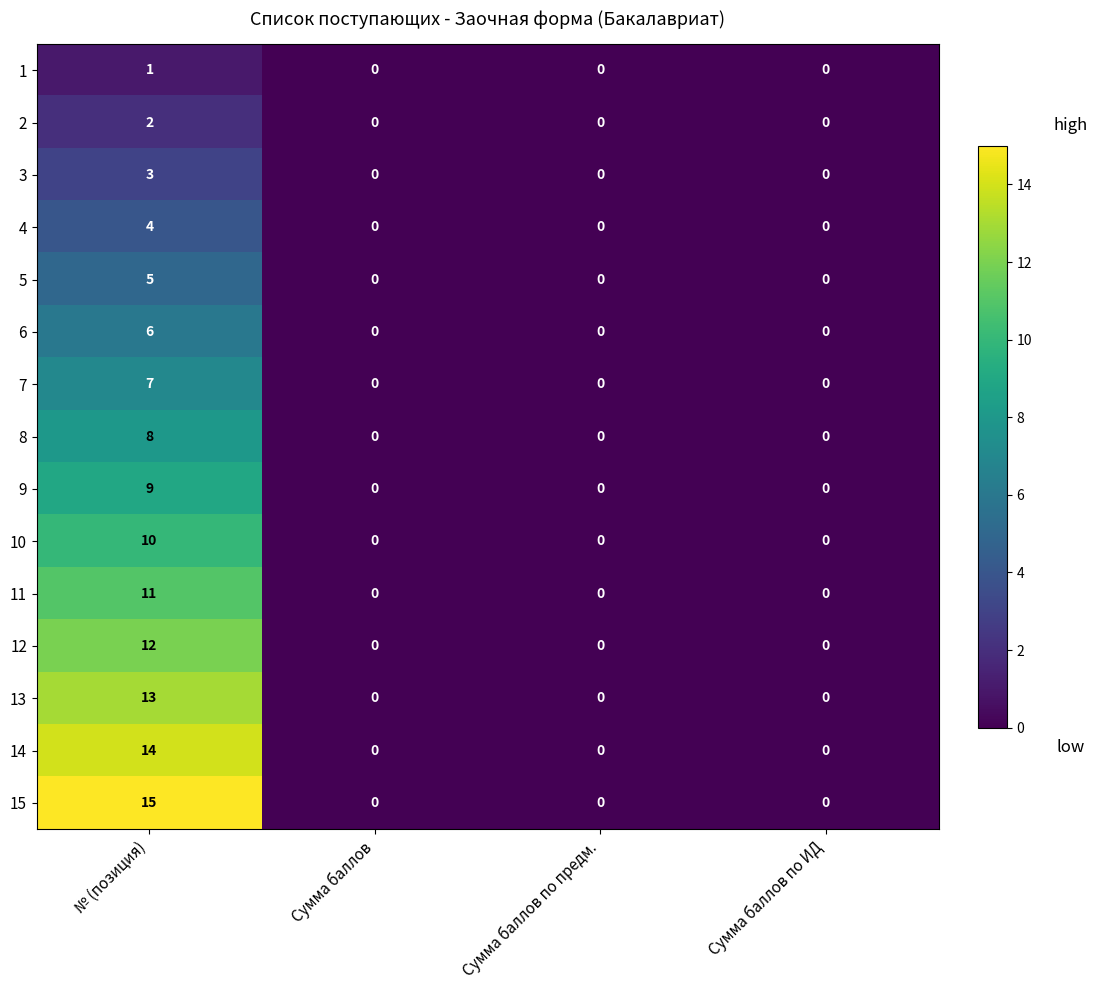

Which series has the largest range (max minus min)?

15